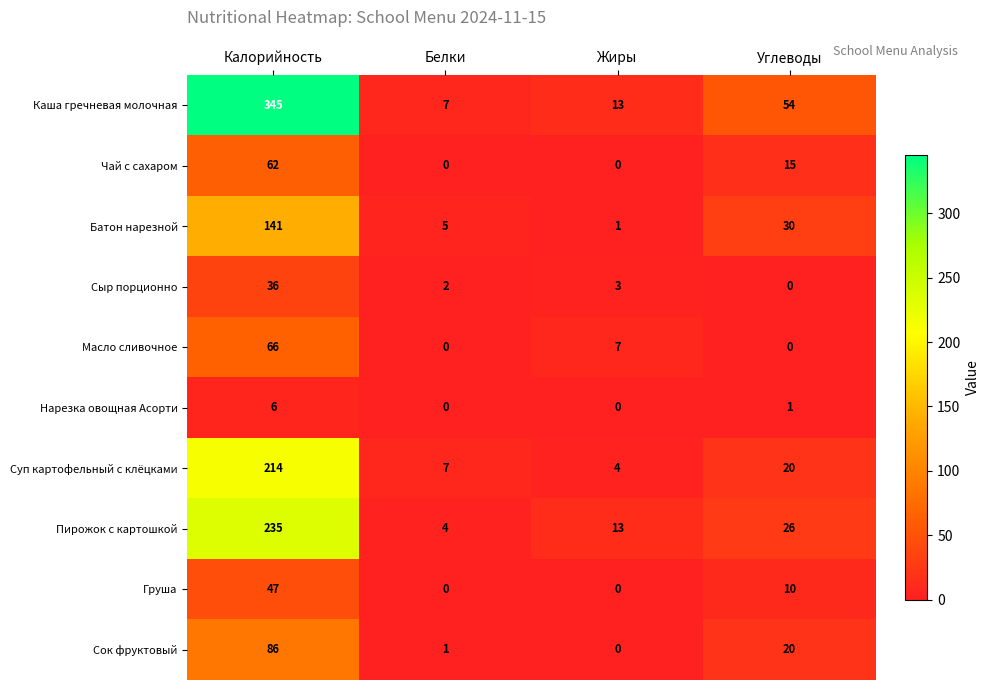

At how many categories does at least one series exceed 207?

1